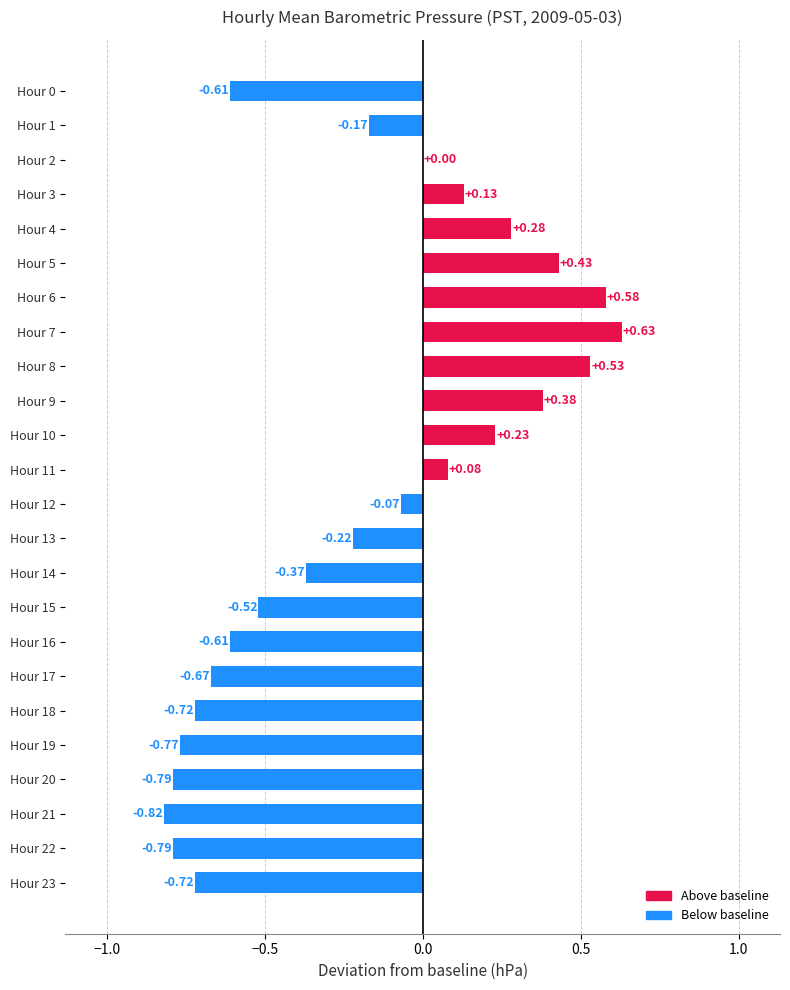

What is the sum of all values?

-4.6